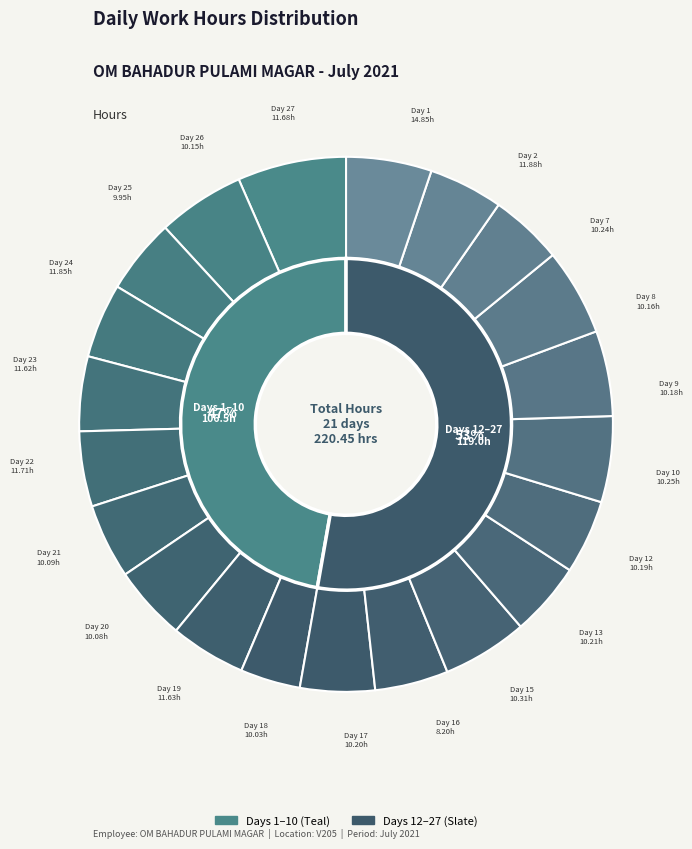

True or false: 22 accounts for 5% of the total.

True